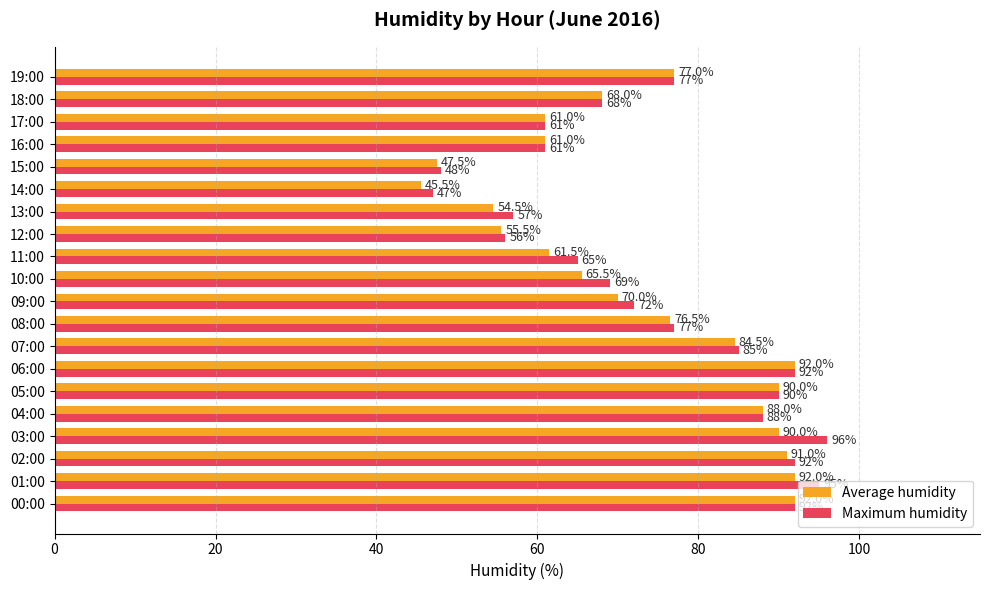

Which category has the highest value across all series?

03:00